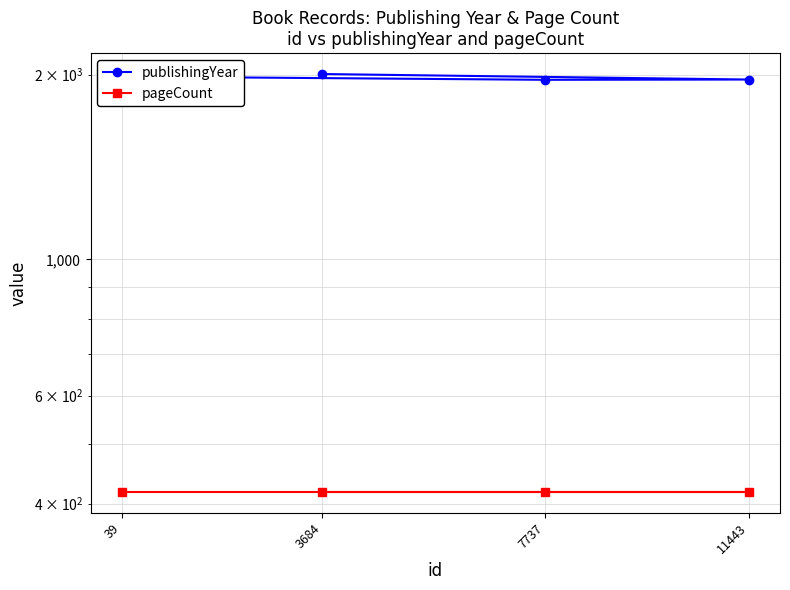

True or false: publishingYear and pageCount cross at least once.

False